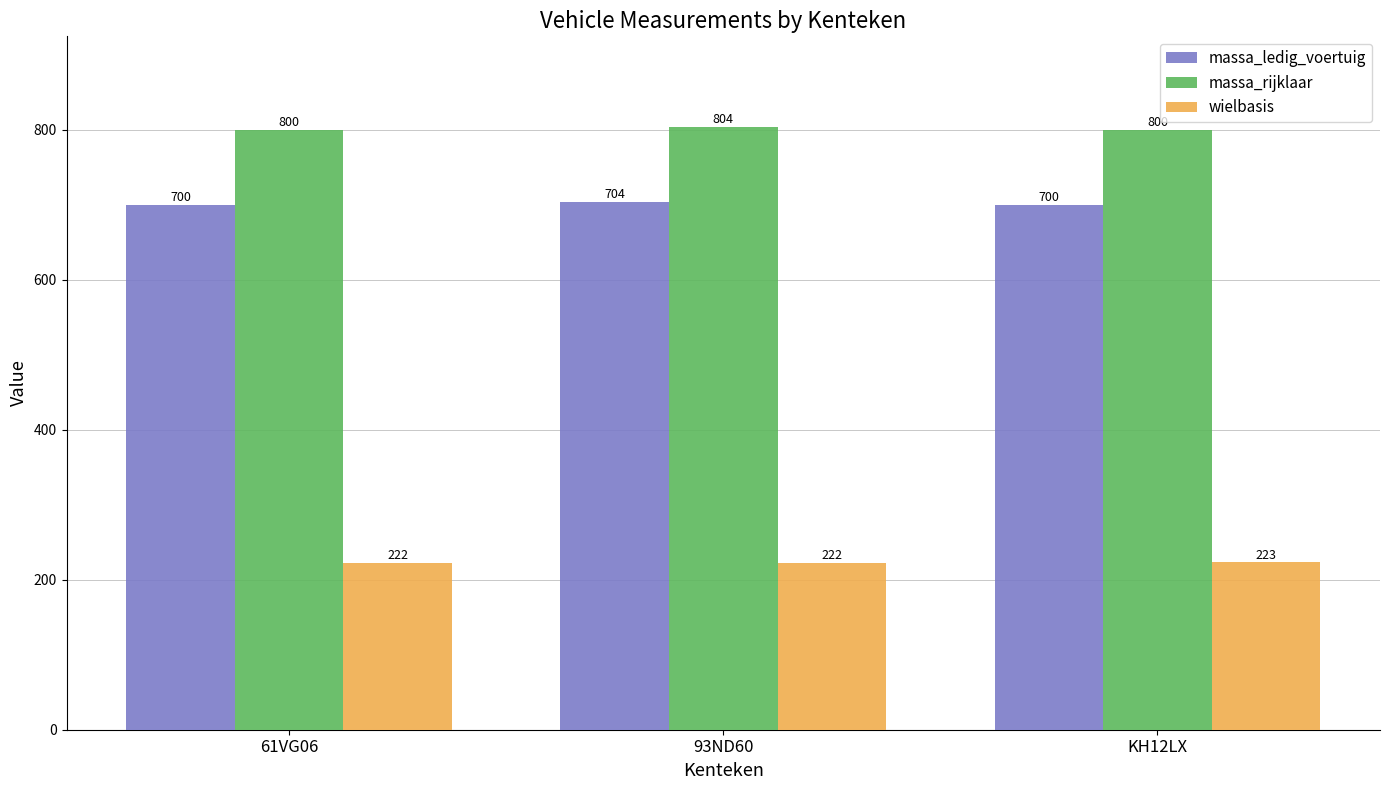

Rank the series at 93ND60 from lowest to highest value.

wielbasis, massa_ledig_voertuig, massa_rijklaar